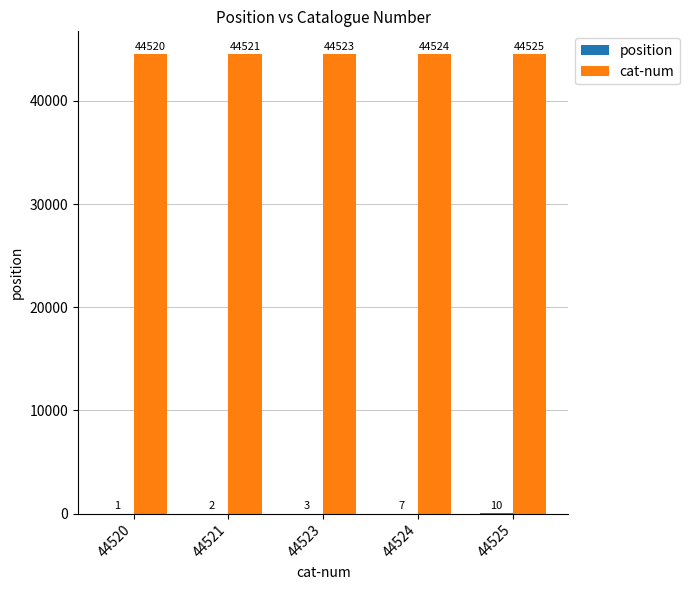

Which category has the highest value across all series?

44525